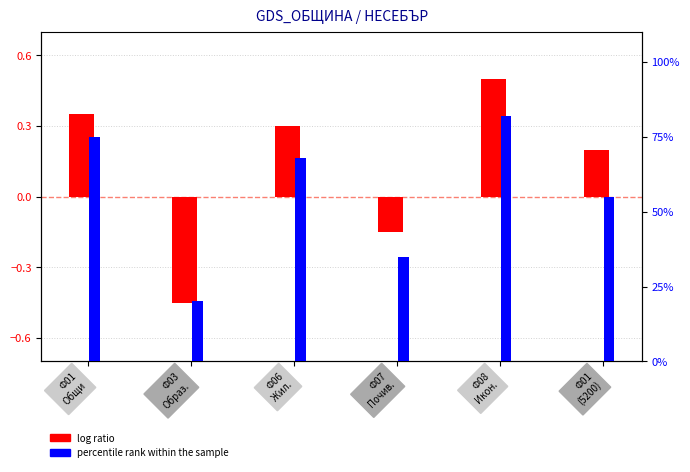

The percentile rank within the sample series shows 20.0 at Ф03
Образ.. True or false?

True